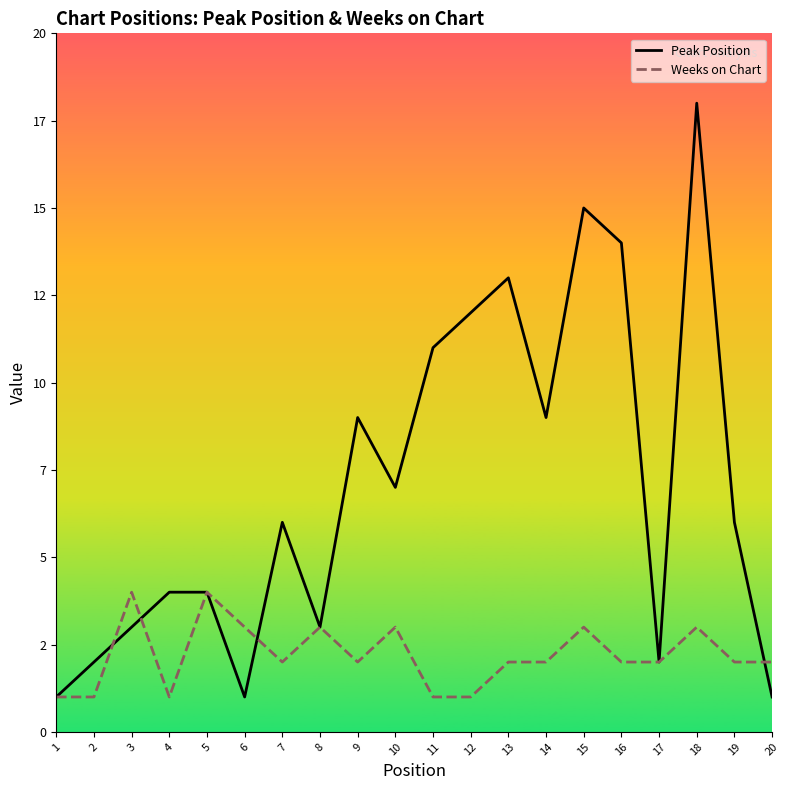

How many intersections are there between Peak Position and Weeks on Chart?

4